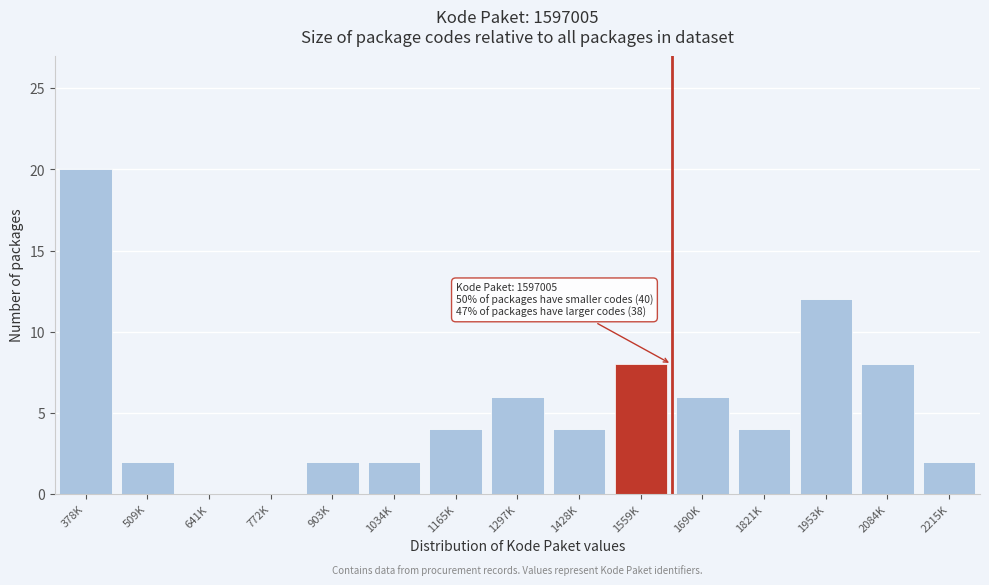

Reading left to right, what are all the values shown in this chart?

378K=20	509K=2	641K=0	772K=0	903K=2	1034K=2	1165K=4	1297K=6	1428K=4	1559K=8	1690K=6	1821K=4	1953K=12	2084K=8	2215K=2